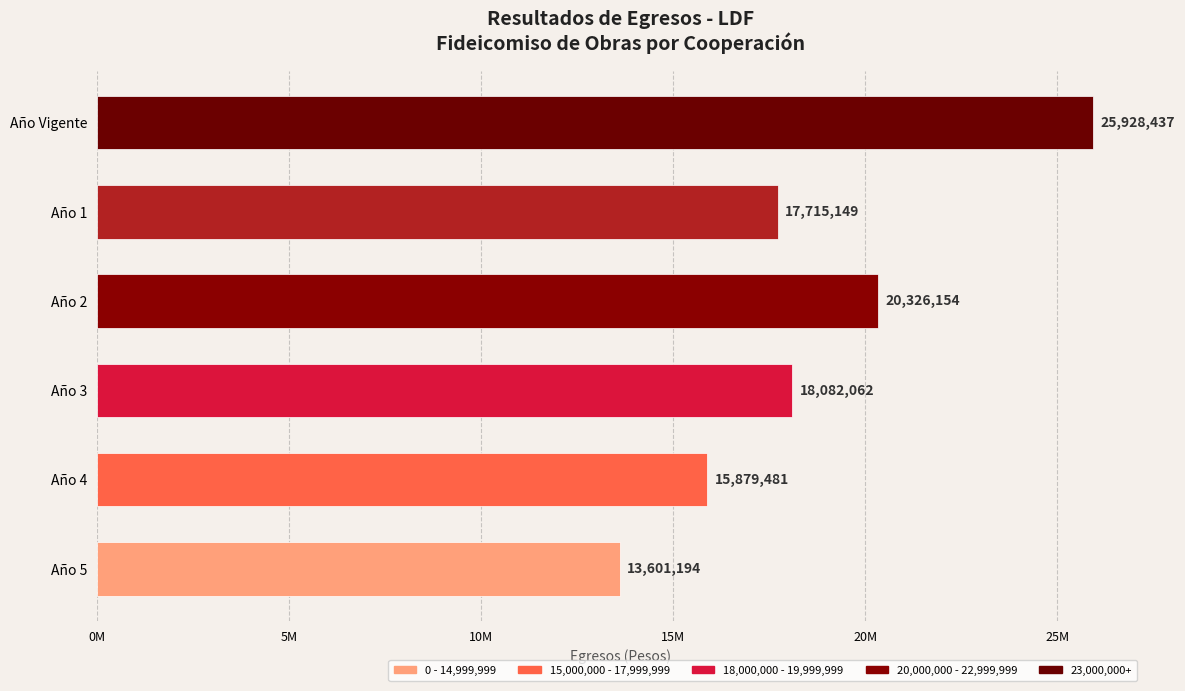

How many values are below 18082062?

3